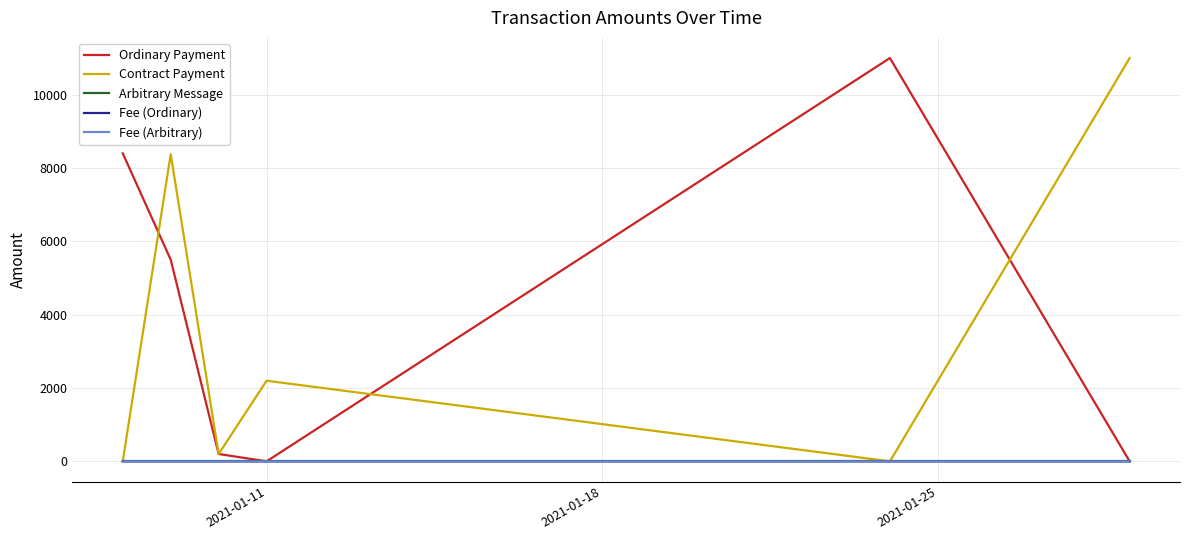

What is the highest value of the Contract Payment series?

11000.1